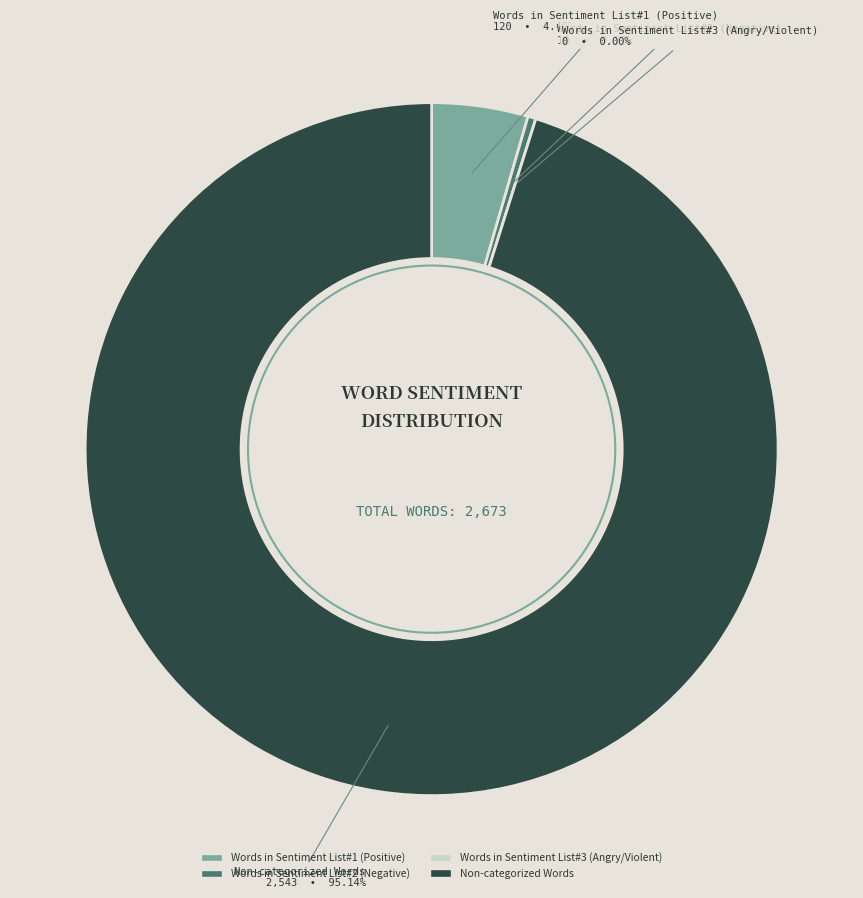

To the nearest percent, what is the difference between the Words in Sentiment List#1 (Positive) and Words in Sentiment List#3 (Angry/Violent) slice percentages?

4%